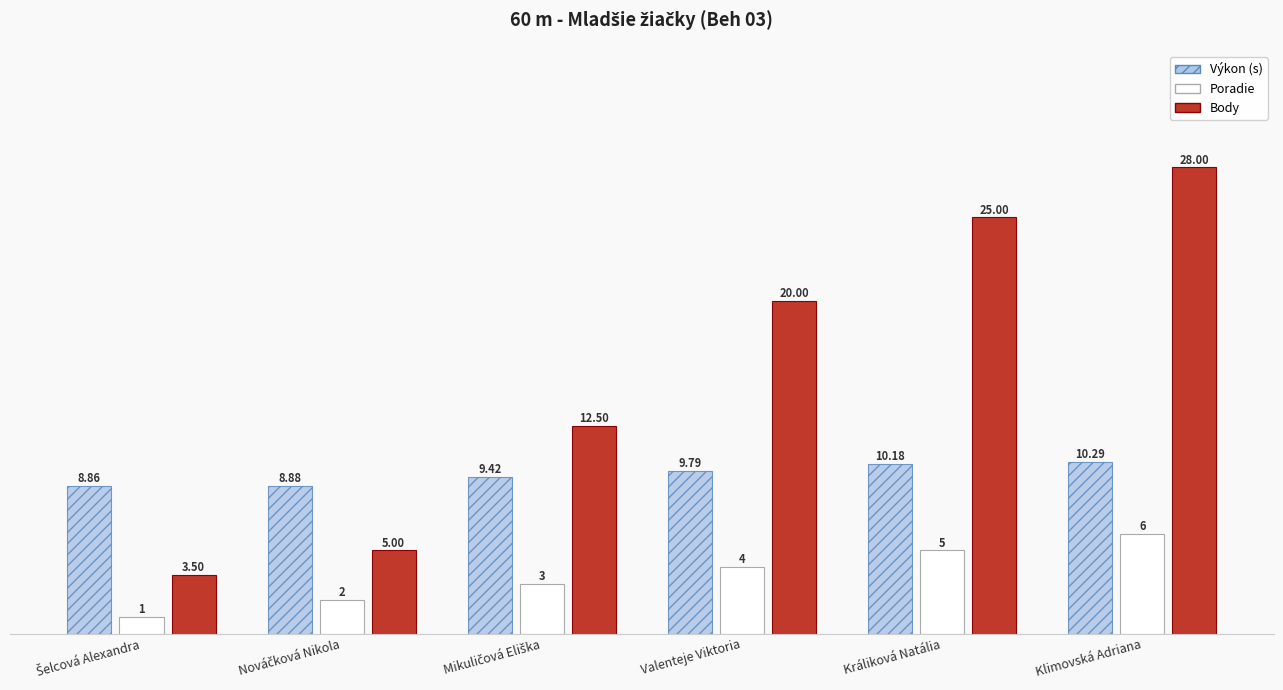

At which category does the chart reach its peak across all series?

Klimovská Adriana